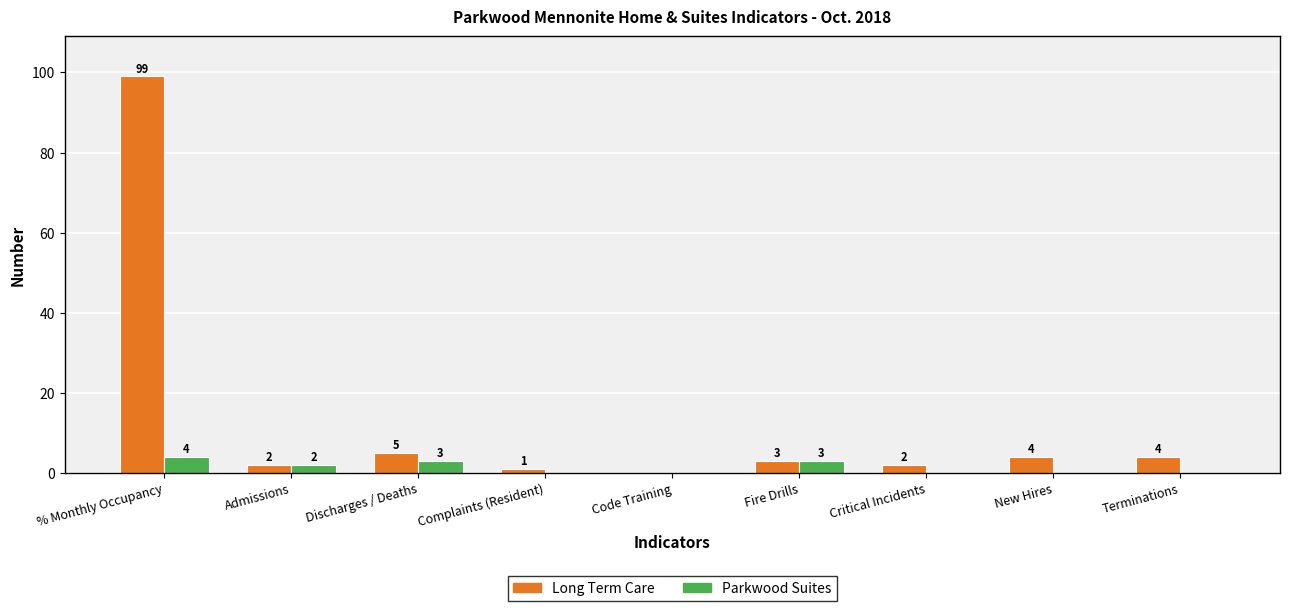

Reading left to right, what are all the values shown in this chart?

Long Term Care: 99	2	5	1	0	3	2	4	4
Parkwood Suites: 4	2	3	0	0	3	0	0	0